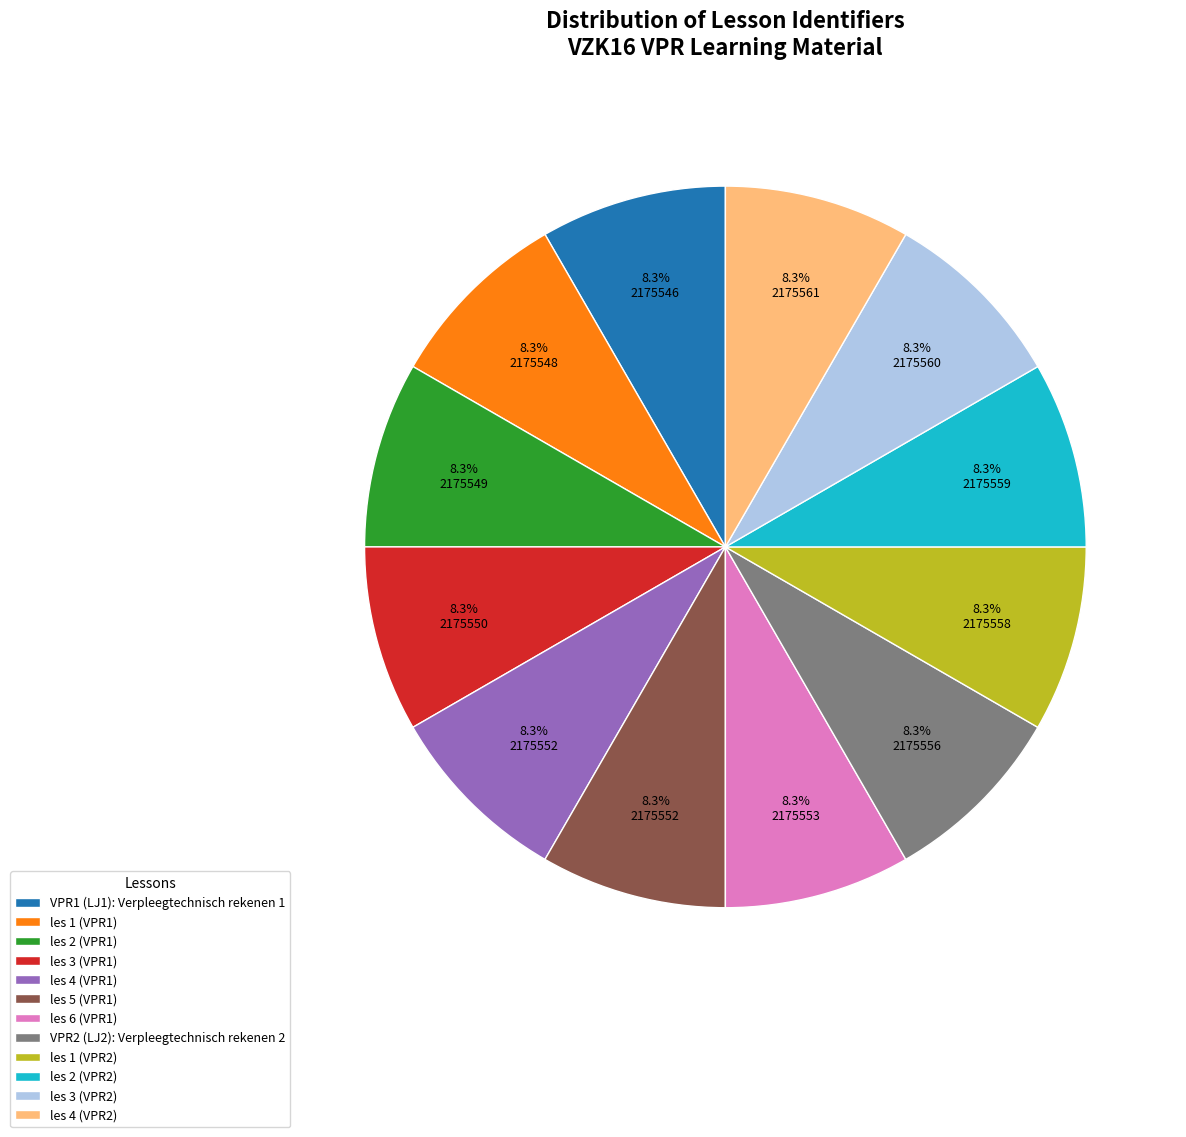

Is VPR2 (LJ2): Verpleegtechnisch rekenen 2 the majority of the pie?

No